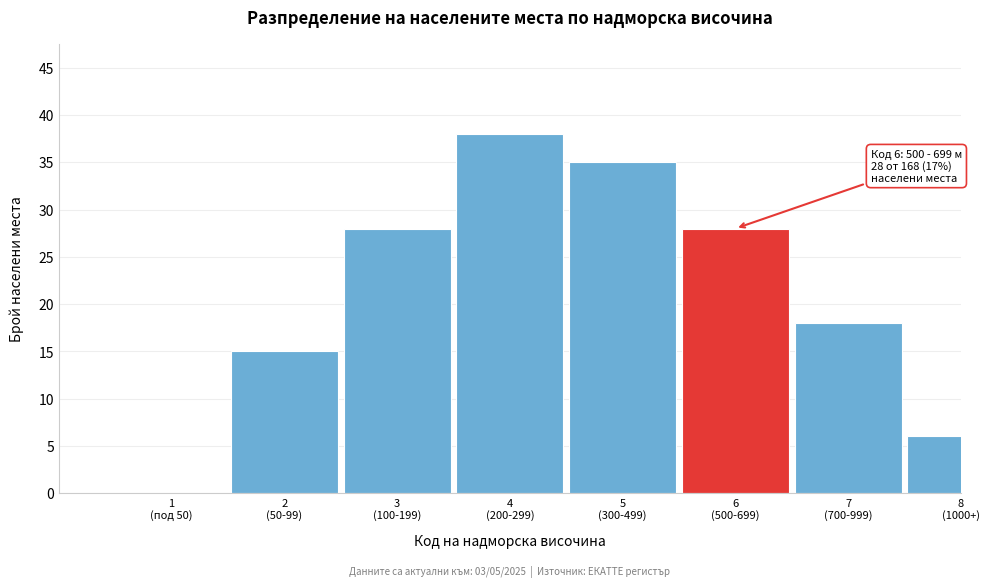

What is the greatest value displayed?

38